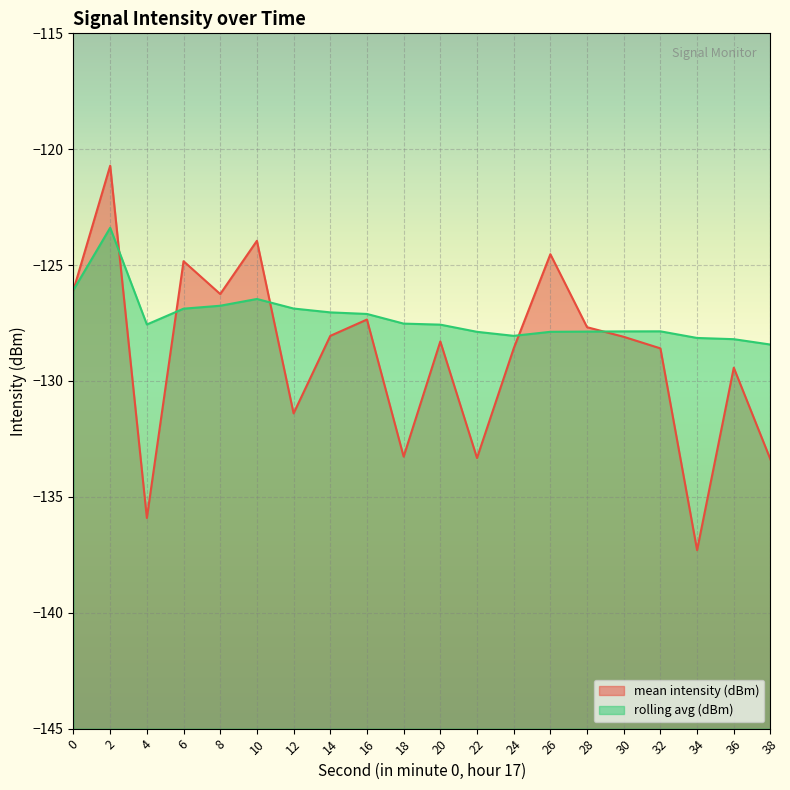

Rank the series at 16 from highest to lowest value.

rolling avg (dBm), mean intensity (dBm)